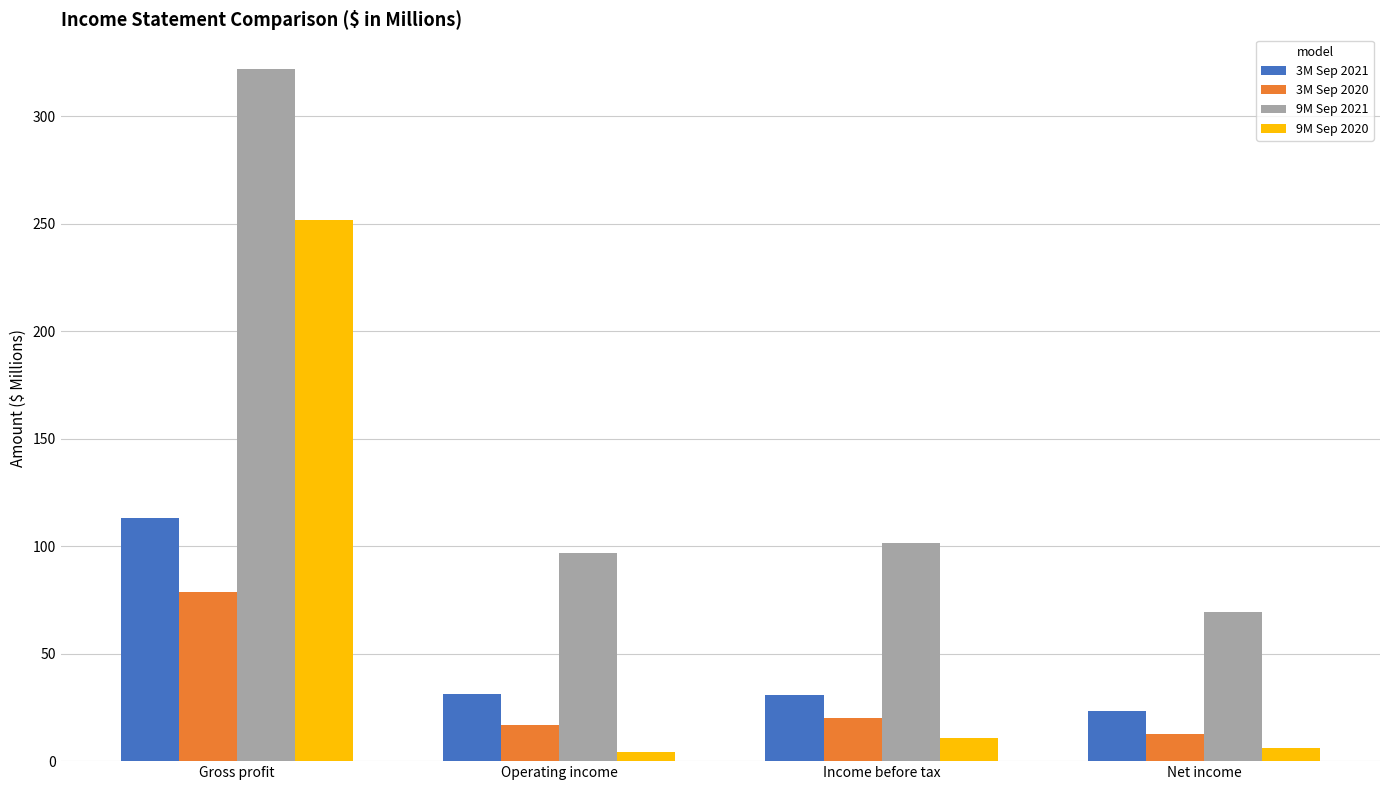

What is the label of the 2nd bar from the left?

Operating income